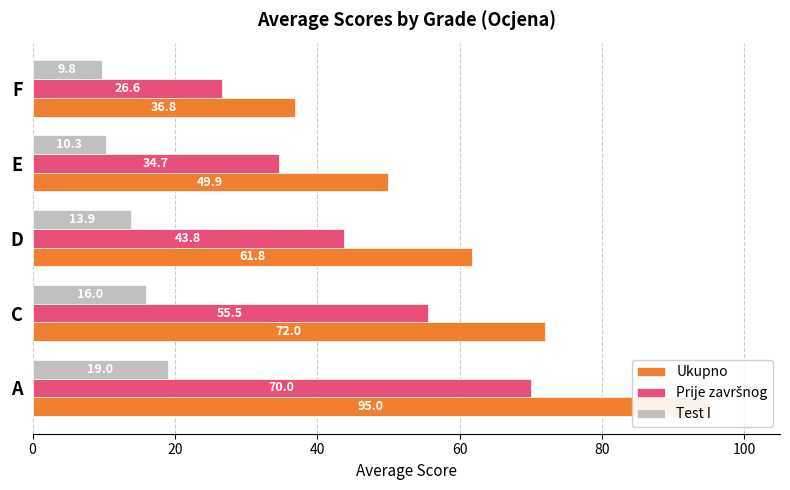

Rank the series by their maximum value, from lowest to highest.

Test I, Prije završnog, Ukupno